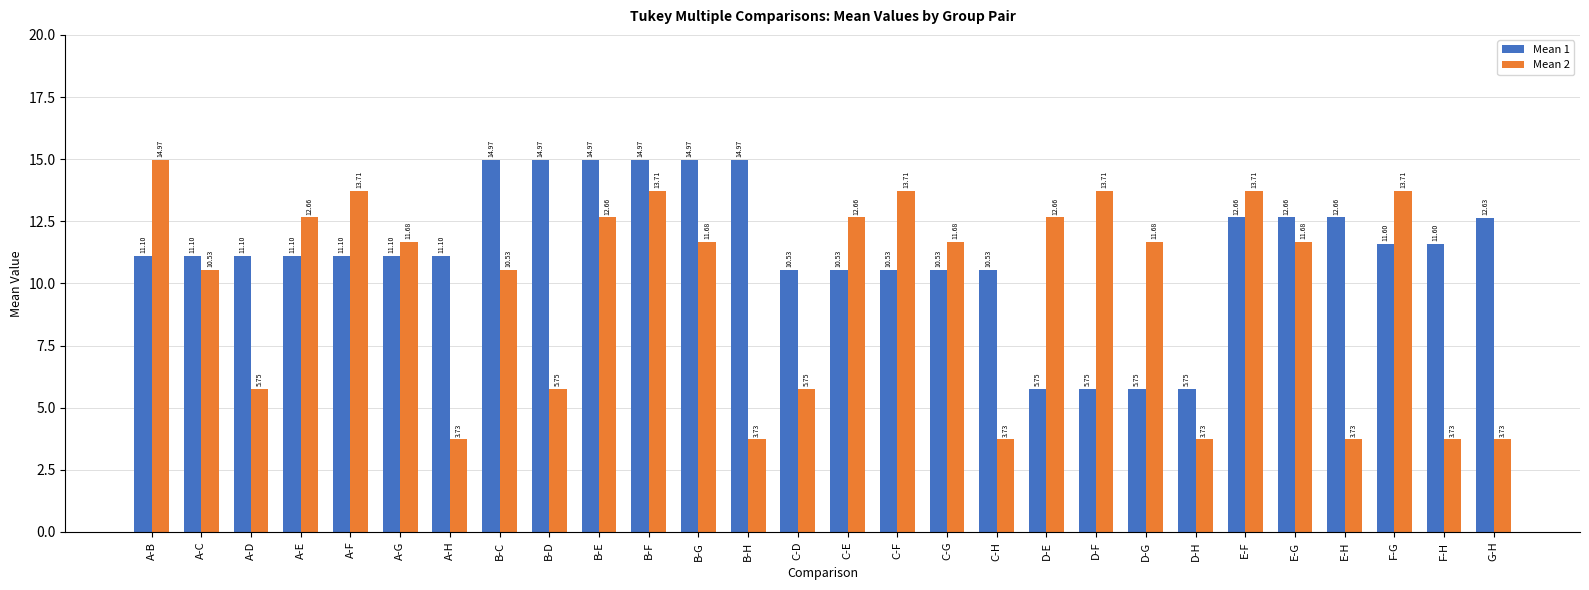

What is the sum of all Mean 2 values?

270.7